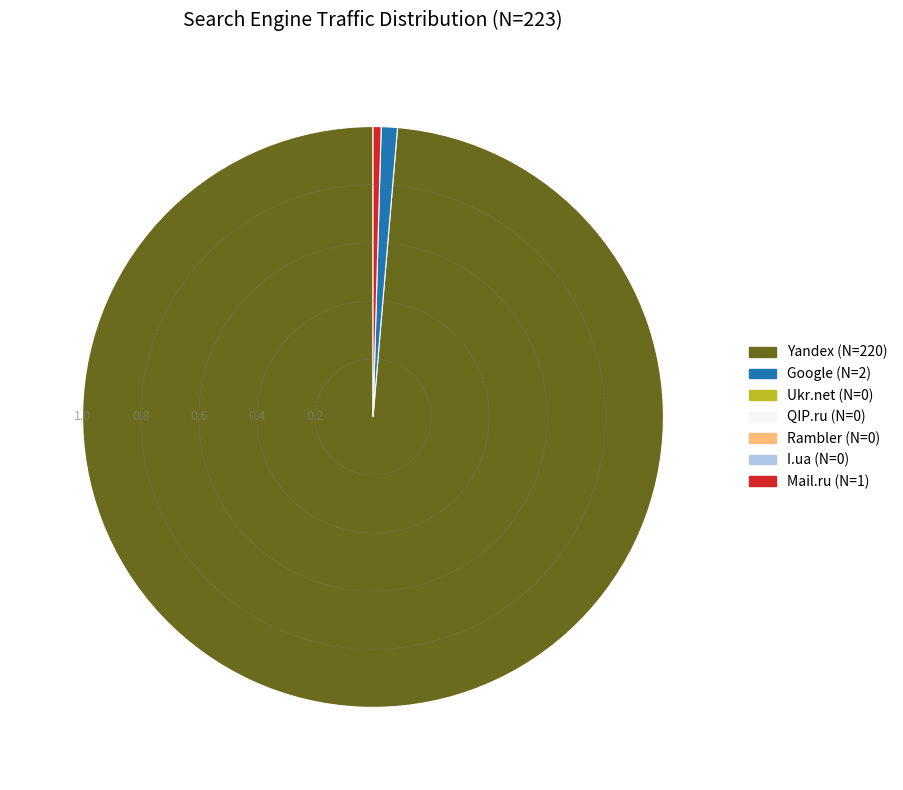

Is there a majority slice in this chart?

Yes